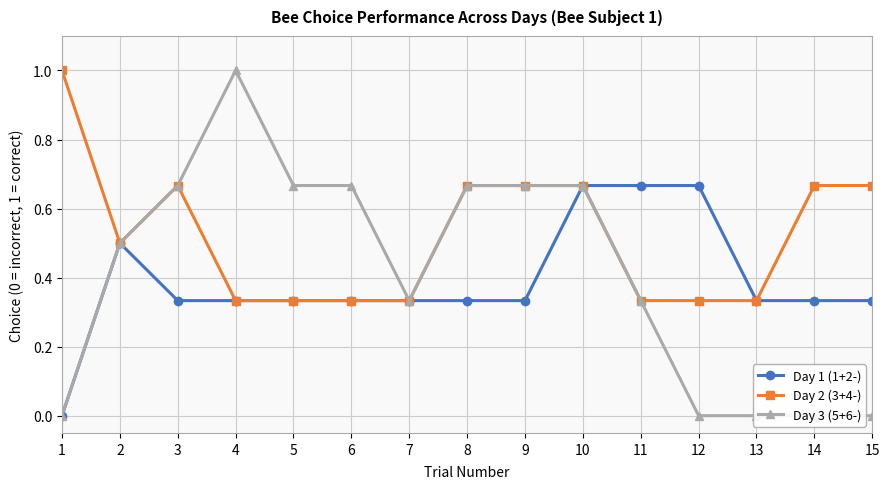

Which series has the largest range (max minus min)?

Day 3 (5+6-)